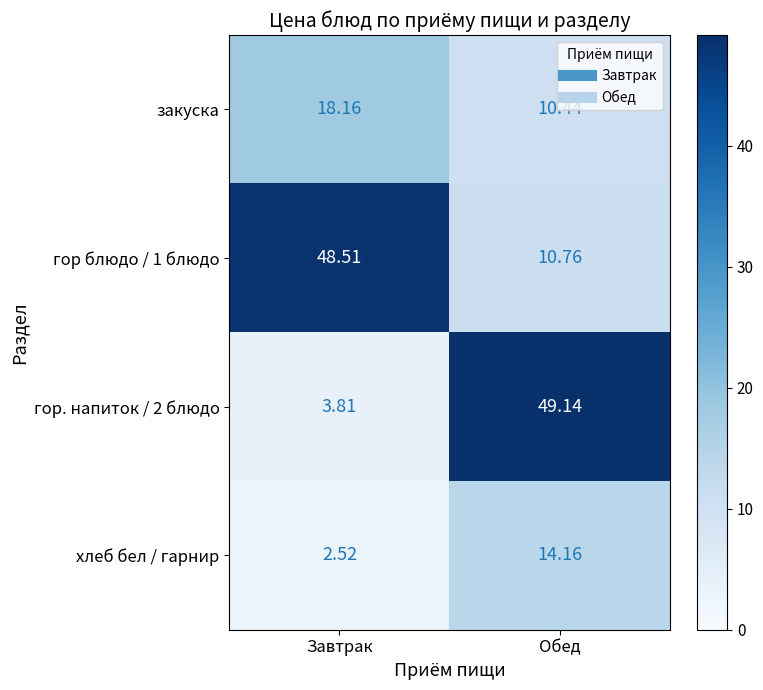

Which series has the widest spread of values?

гор. напиток / 2 блюдо